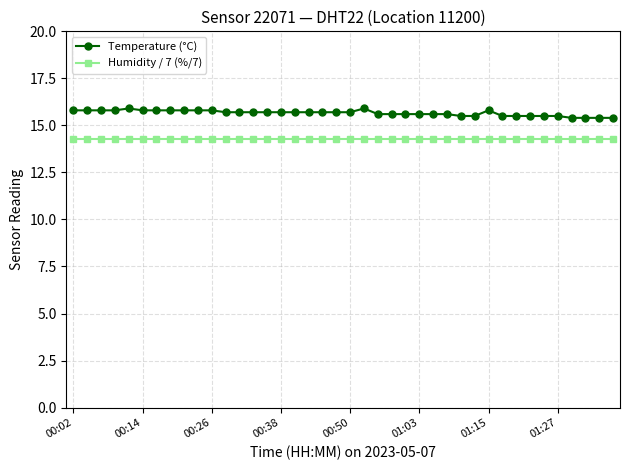

Rank the series by their maximum value, from lowest to highest.

Humidity / 7 (%/7), Temperature (°C)